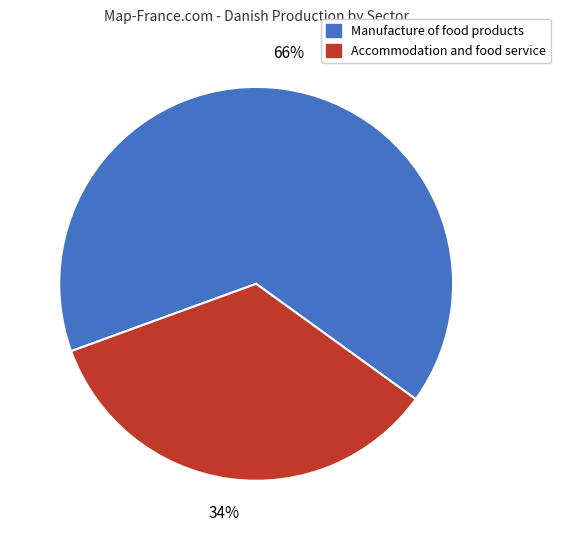

Does any single category account for the majority?

Yes